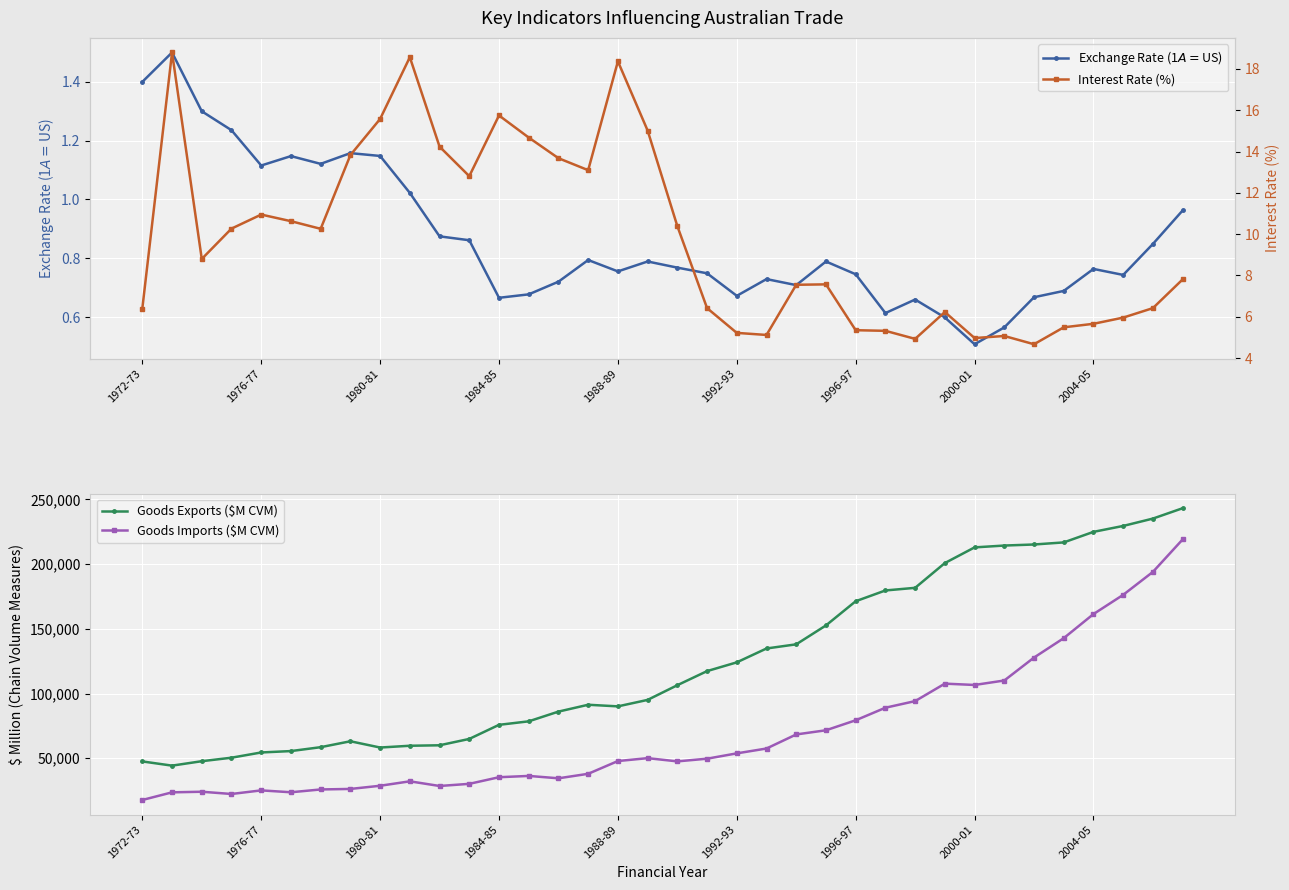

What is the total value across all series at 15?

129278.9